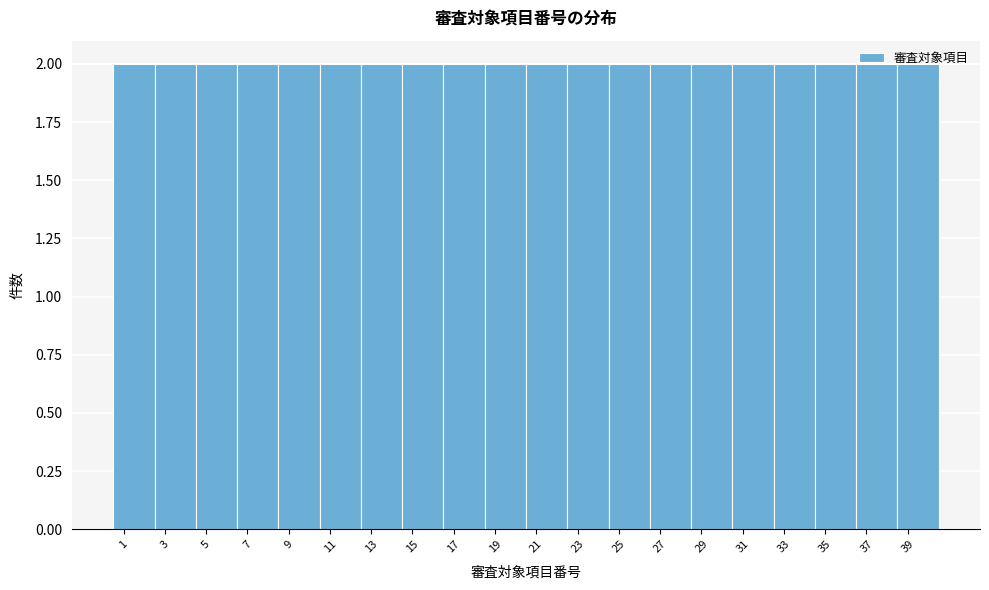

Reading left to right, list every bar in this chart as the range it spans on the x-axis followed by its height. The values are not printed on the chart, so give them approximately, as read against the axis.

0.5 to 2.5: 2
2.5 to 4.5: 2
4.5 to 6.5: 2
6.5 to 8.5: 2
8.5 to 10.5: 2
10.5 to 12.5: 2
12.5 to 14.5: 2
14.5 to 16.5: 2
16.5 to 18.5: 2
18.5 to 20.5: 2
20.5 to 22.5: 2
22.5 to 24.5: 2
24.5 to 26.5: 2
26.5 to 28.5: 2
28.5 to 30.5: 2
30.5 to 32.5: 2
32.5 to 34.5: 2
34.5 to 36.5: 2
36.5 to 38.5: 2
38.5 to 40.5: 2